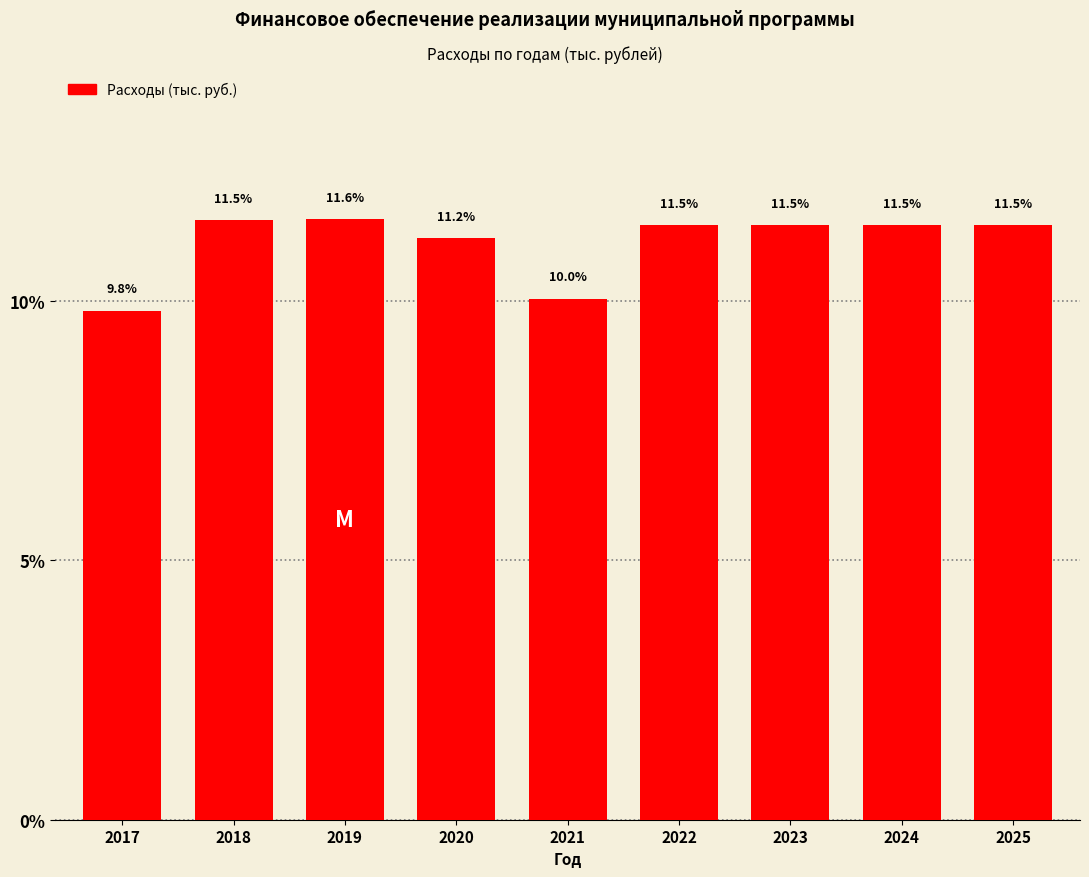

Reading left to right, list all the values displayed in this chart.

2017=9.8	2018=11.5	2019=11.6	2020=11.2	2021=10.0	2022=11.5	2023=11.5	2024=11.5	2025=11.5